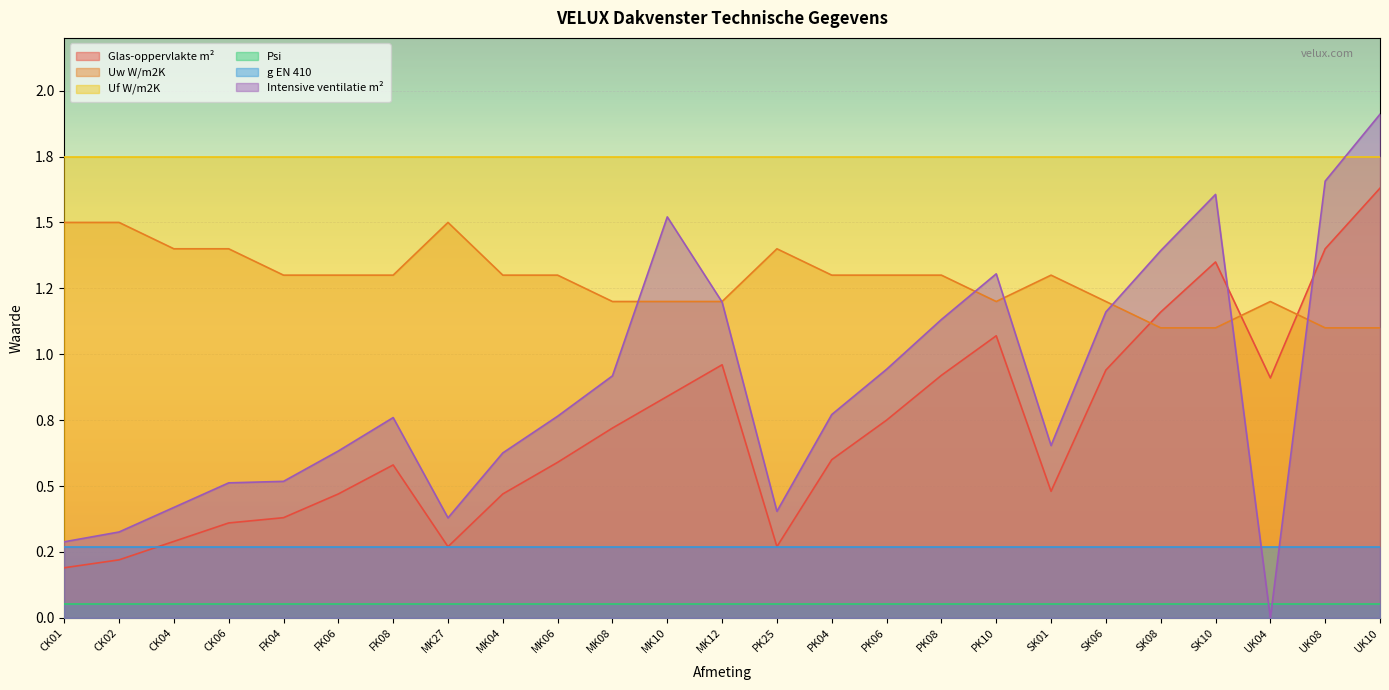

The Uw W/m2K series shows 1.2 at MK10. True or false?

True